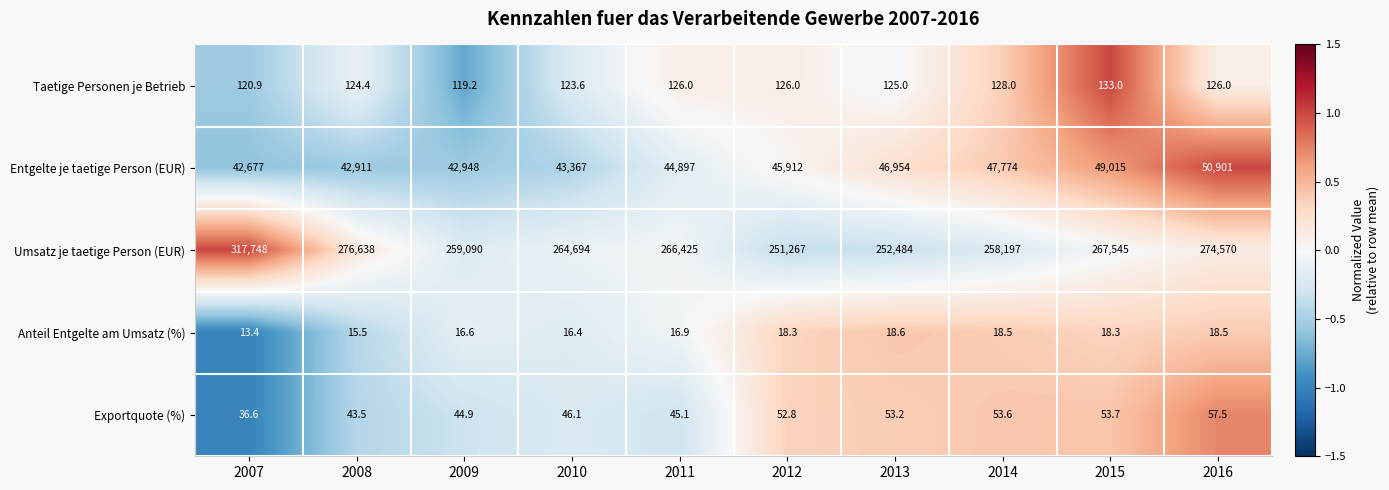

What is the approximate value of Umsatz je taetige Person (EUR) at 2014?

258197.0